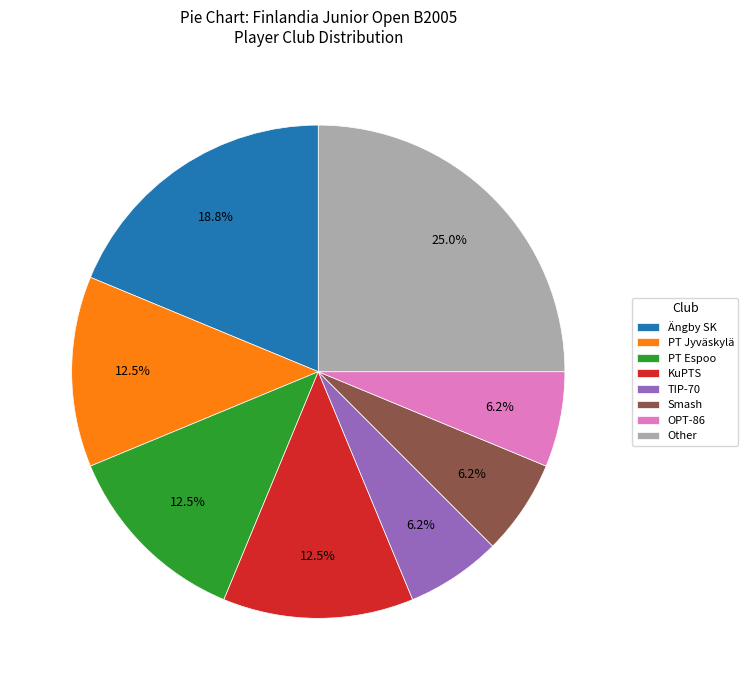

How many segments does this pie chart have?

8